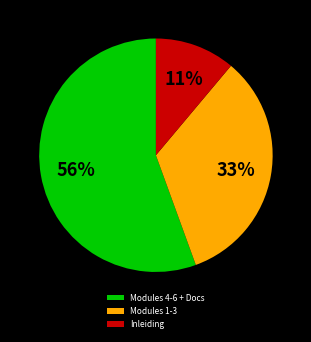

Does Modules 4-6 + Docs account for over 50% of the chart?

Yes